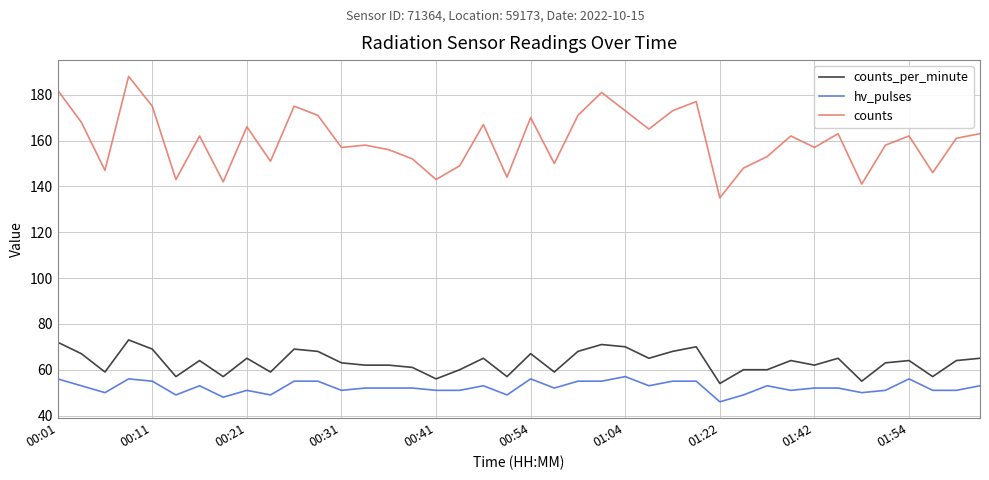

True or false: counts and counts_per_minute intersect in this chart.

False